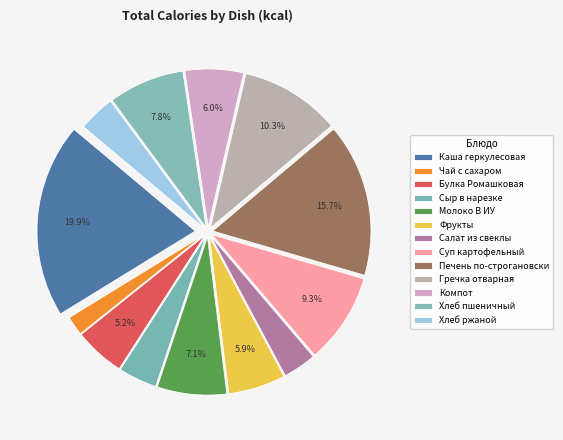

Count the number of slices in the pie.

13